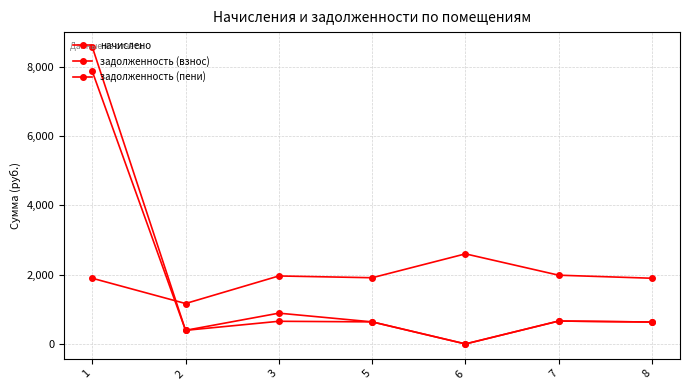

Is it true that задолженность (взнос) equals 378.1 at 8?

False